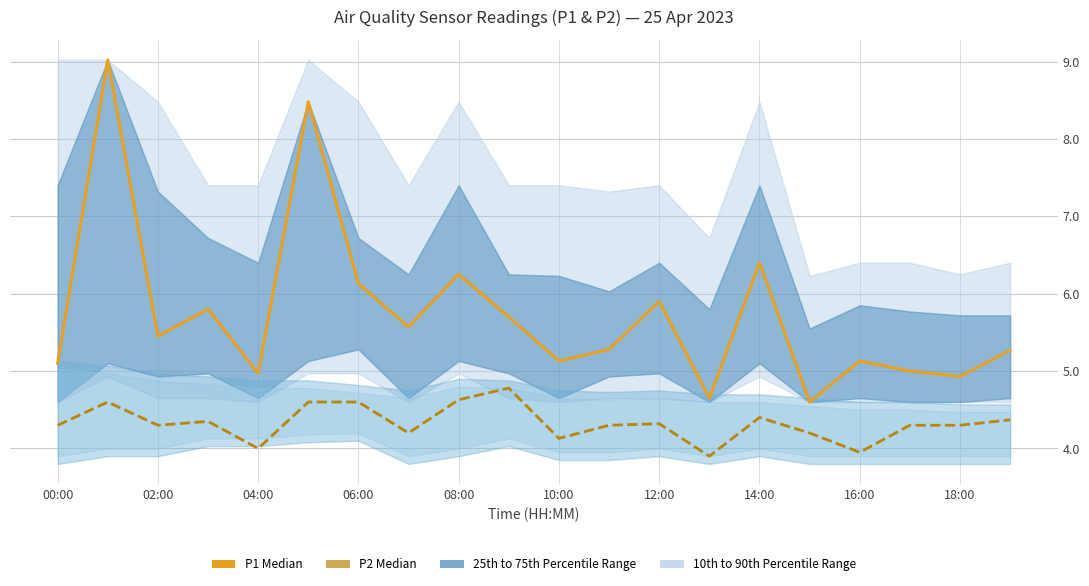

What is the average value of the P1 Median series?

5.7